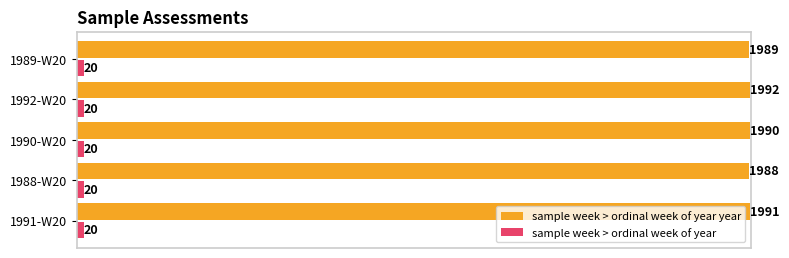

Which category has the highest value in the sample week > ordinal week of year year series?

1992-W20